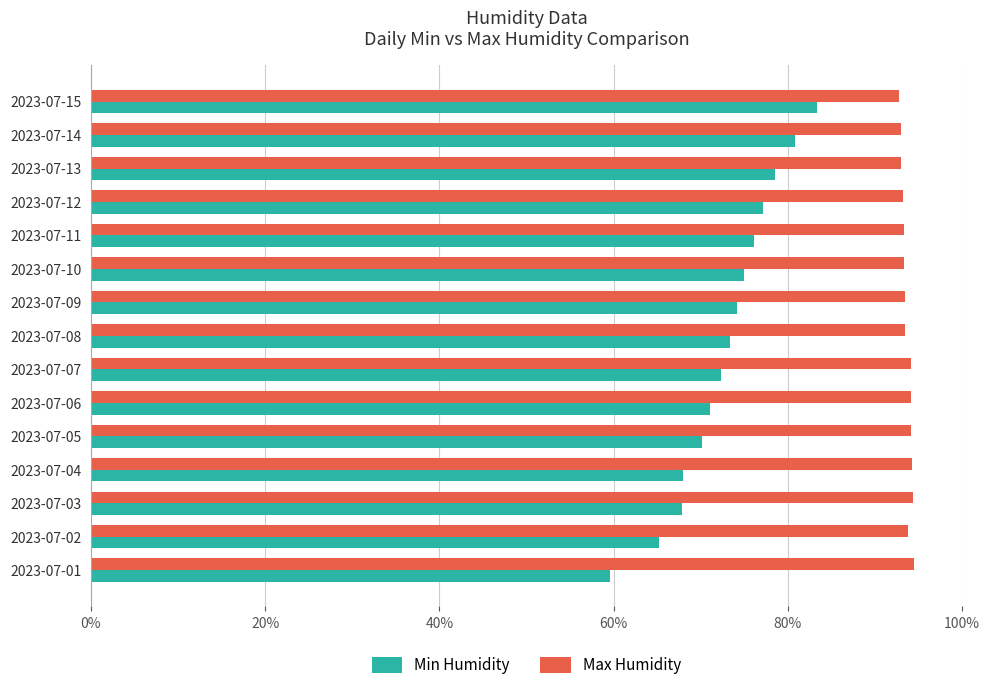

Is the value of Max Humidity at 2023-07-04 greater than the value of Min Humidity at 2023-07-14?

Yes